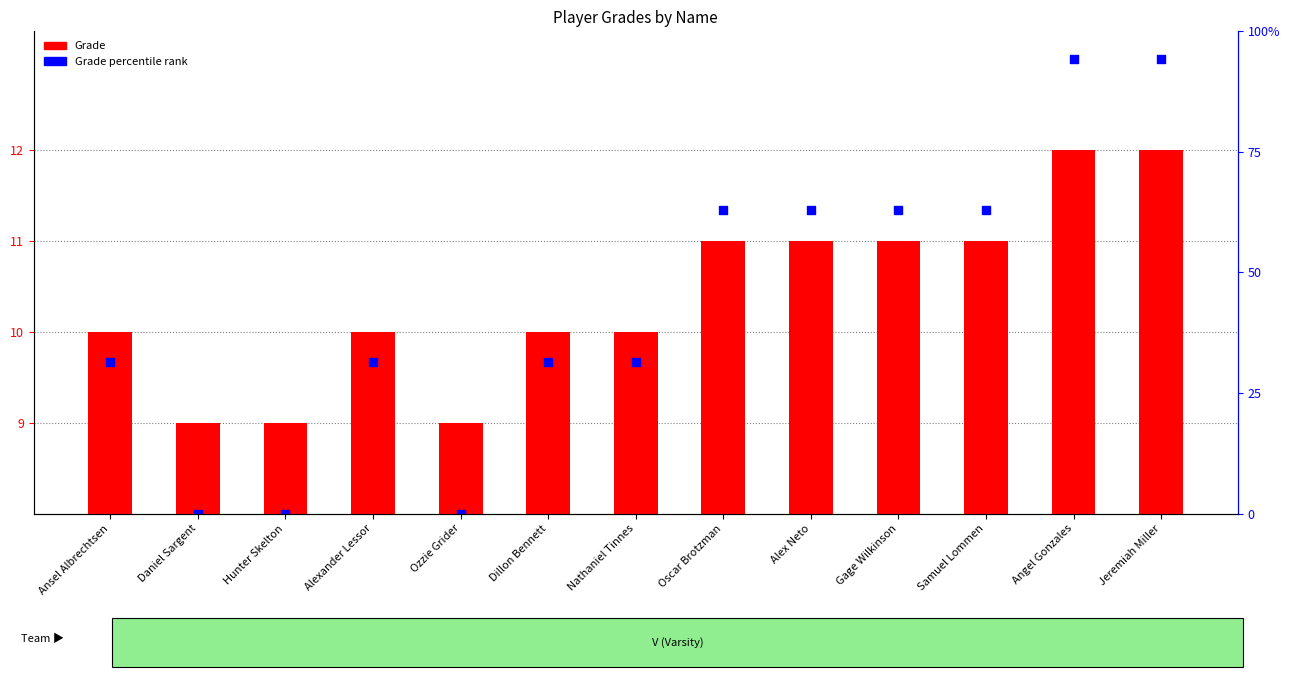

What are all the series names shown in the legend?

Grade, Grade percentile rank